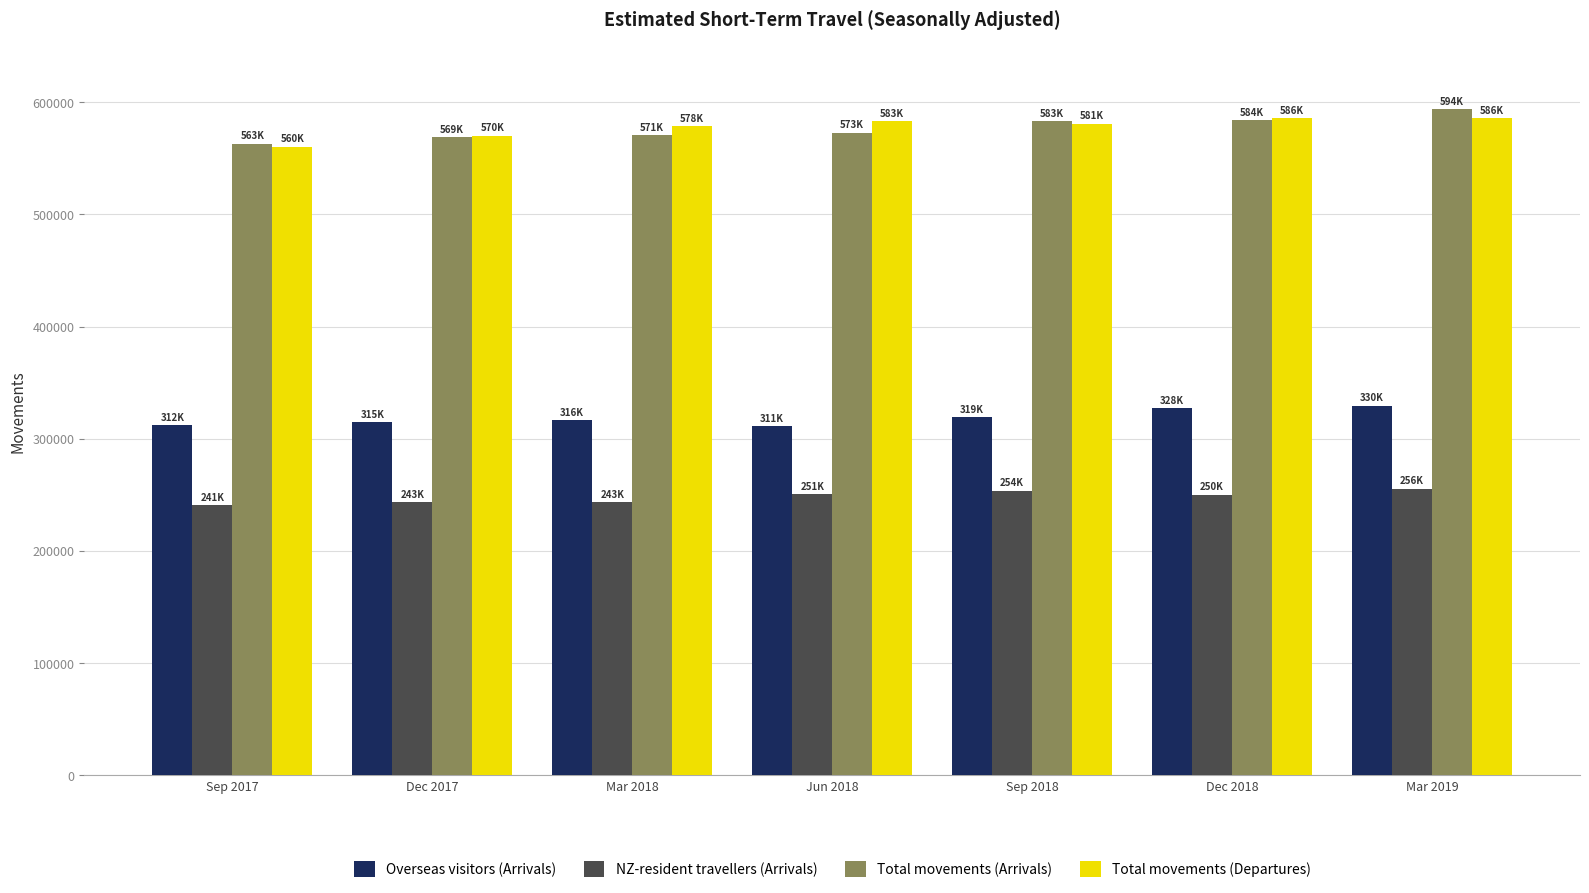

True or false: Total movements (Arrivals) has a value of 857961 at Dec 2017.

False